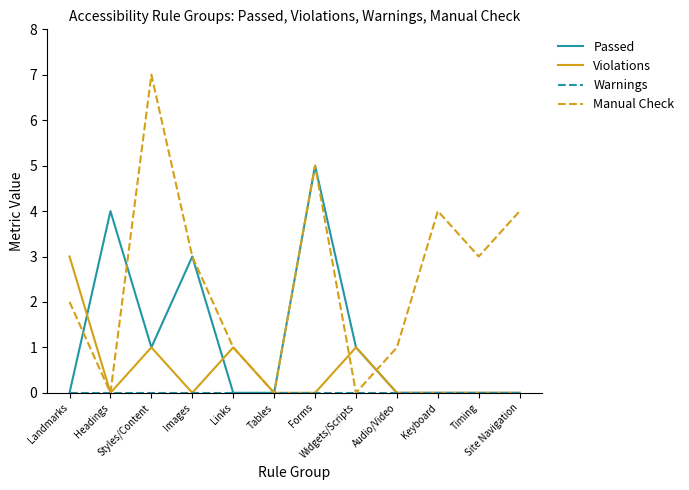

Which series has the largest range (max minus min)?

Manual Check